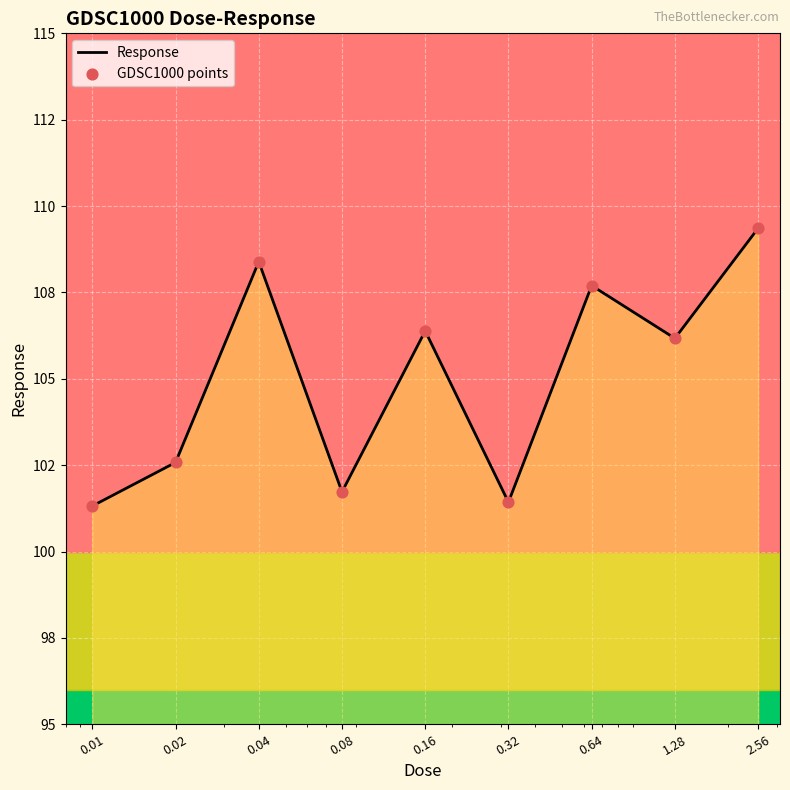

Is this an area chart (filled region under the line)?

Yes